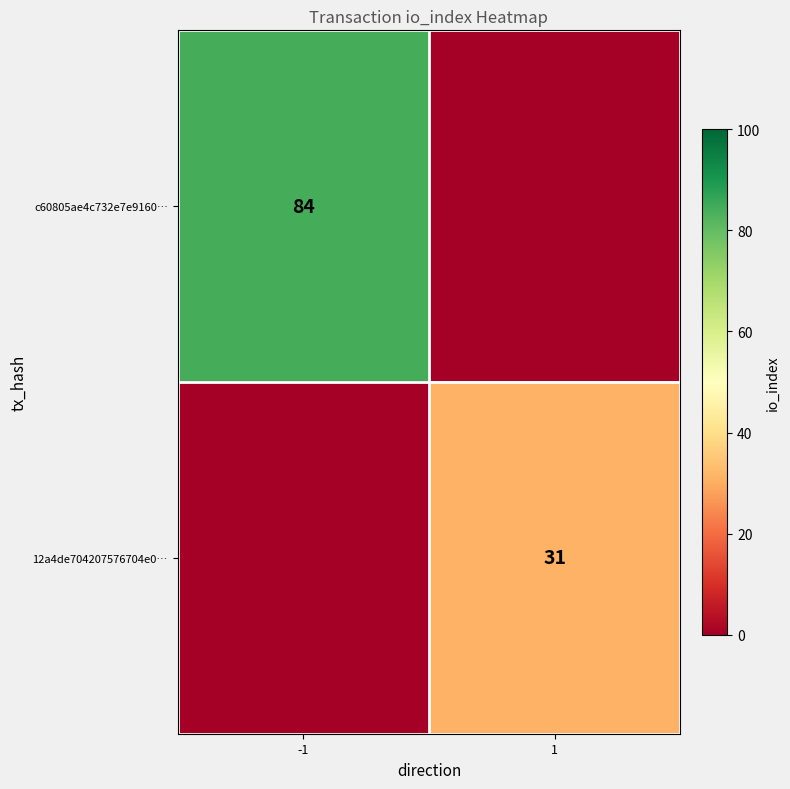

True or false: c60805ae4c732e7e9160… has a value of 84 at -1.

True